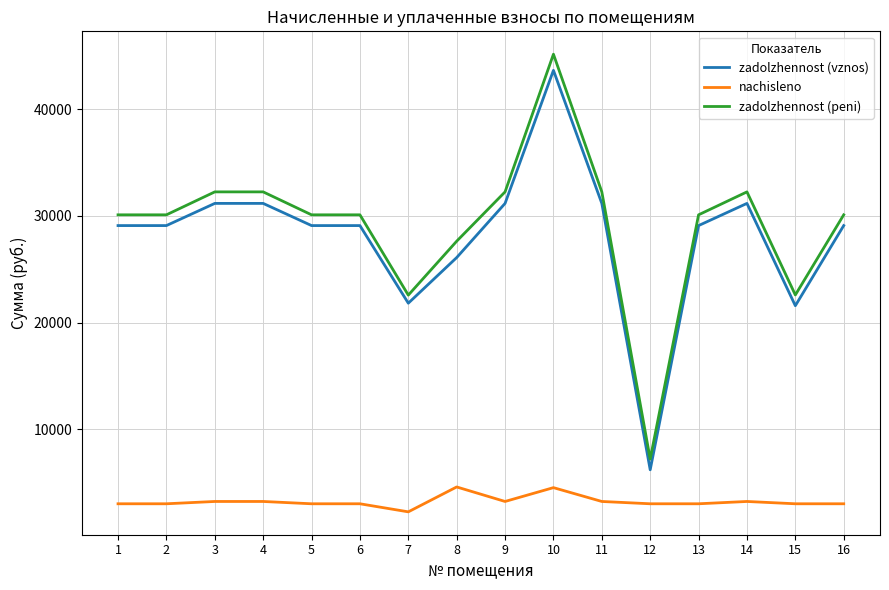

What is the total value across all series at 6?

62233.9